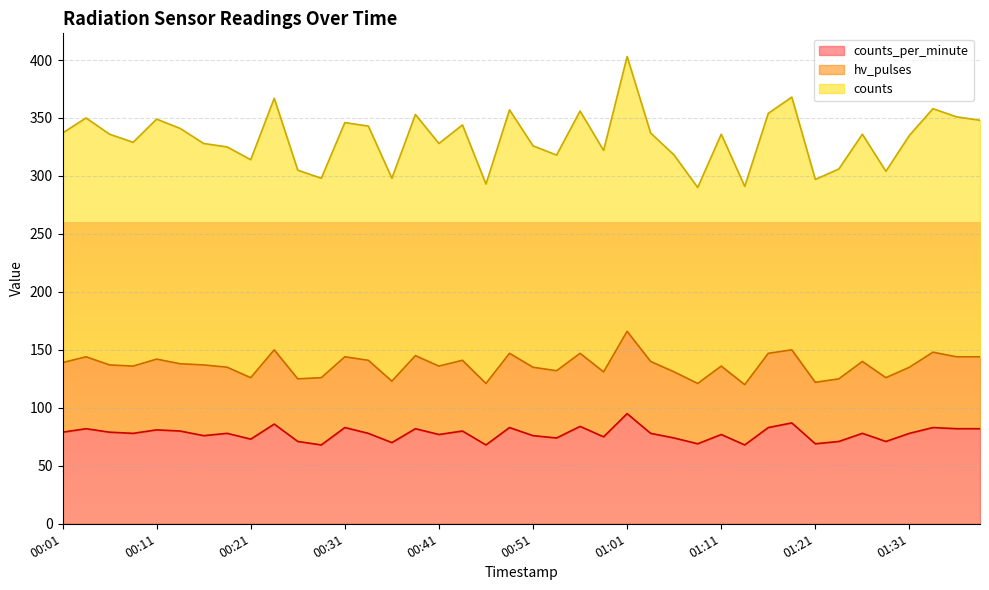

How many lines are shown in the chart?

3